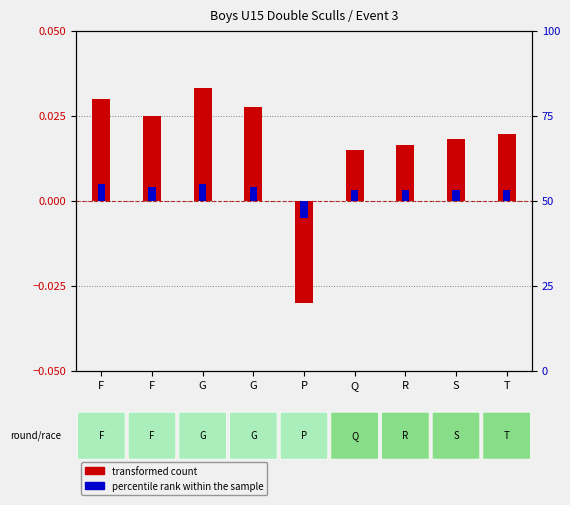

What is the label of the 1st bar from the right?

T